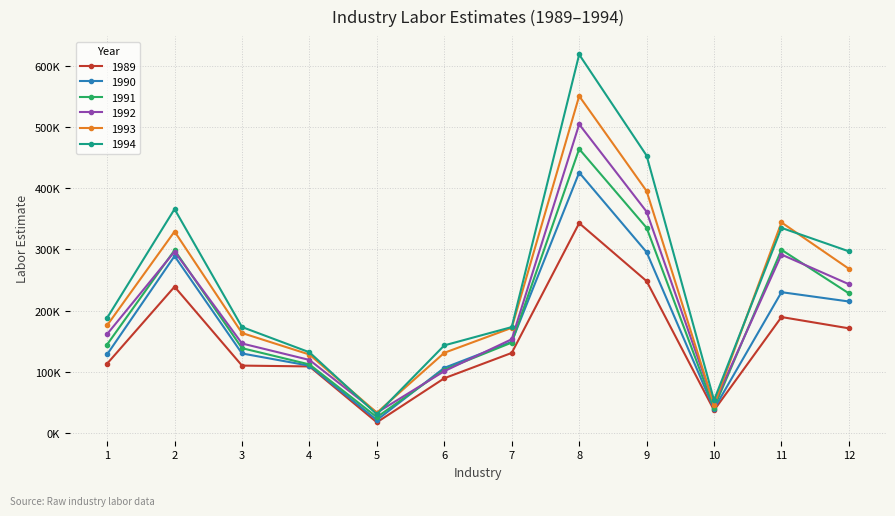

Is this an area chart (filled region under the line)?

No